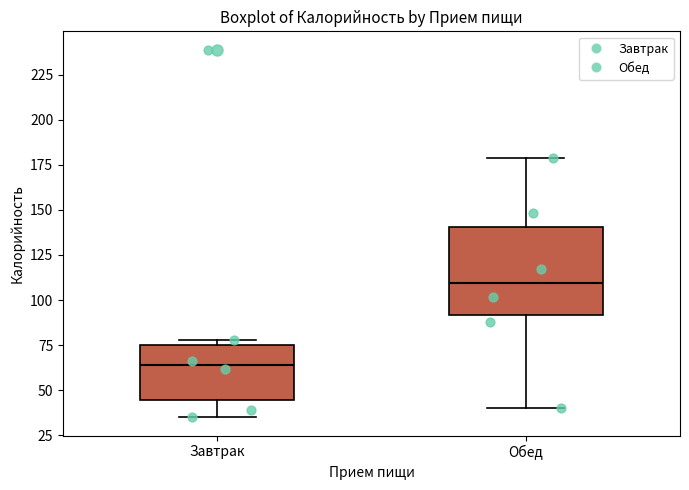

Which box's median line is the highest?

Обед